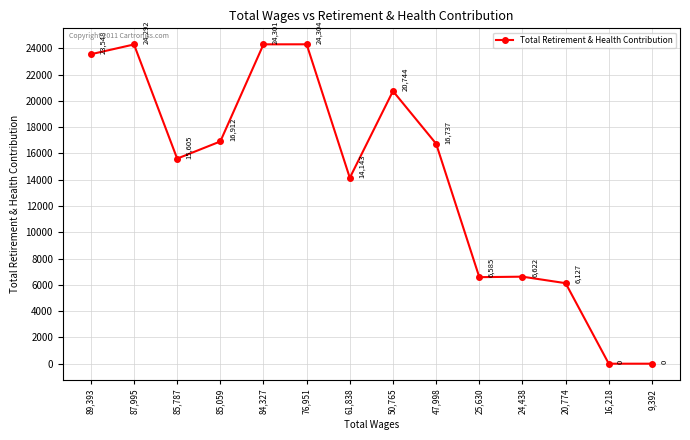

What is the maximum value shown in the chart?

24304